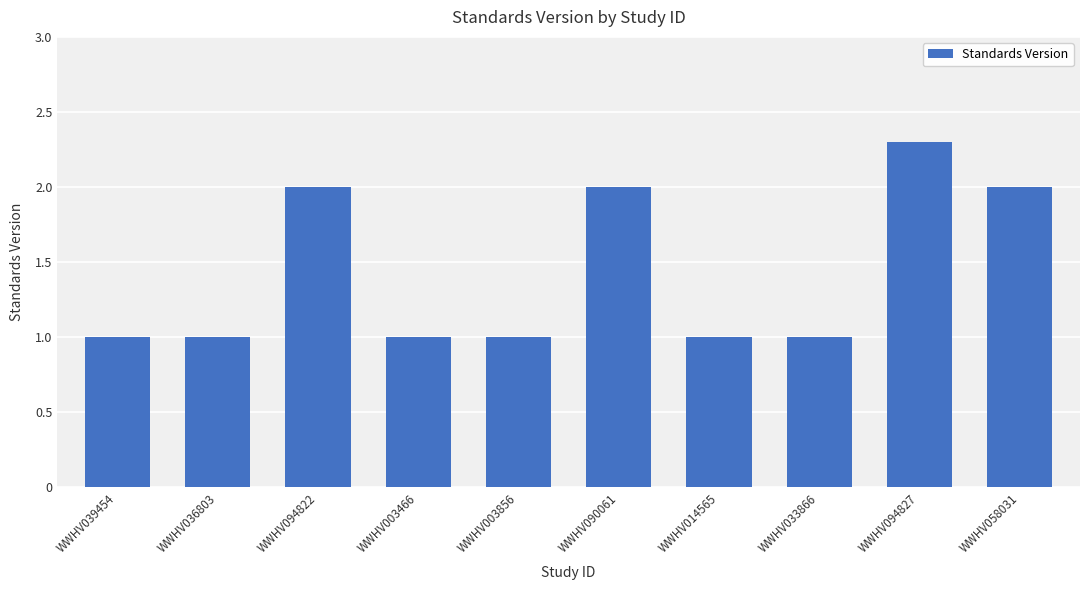

At which category does the chart reach its peak across all series?

WWHV094827